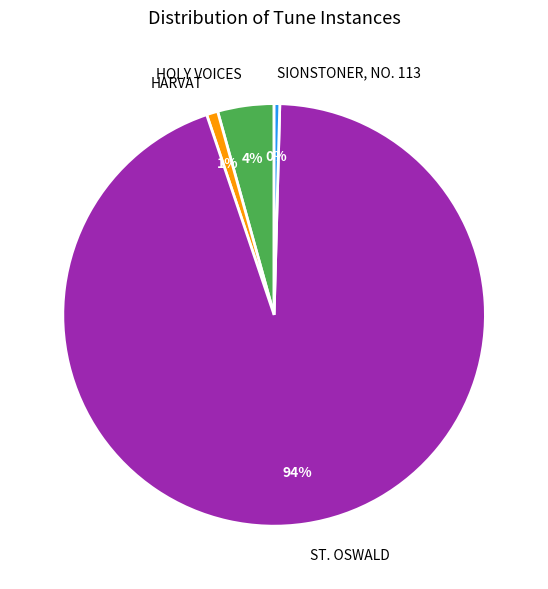

To the nearest percent, what is the combined percentage of HOLY VOICES and ST. OSWALD?

99%